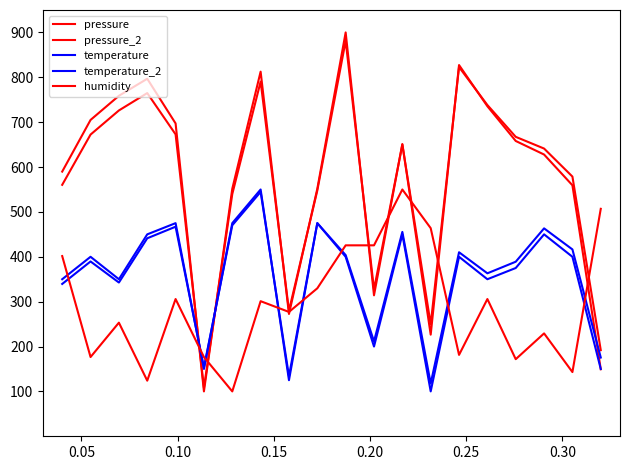

How many lines are shown in the chart?

5